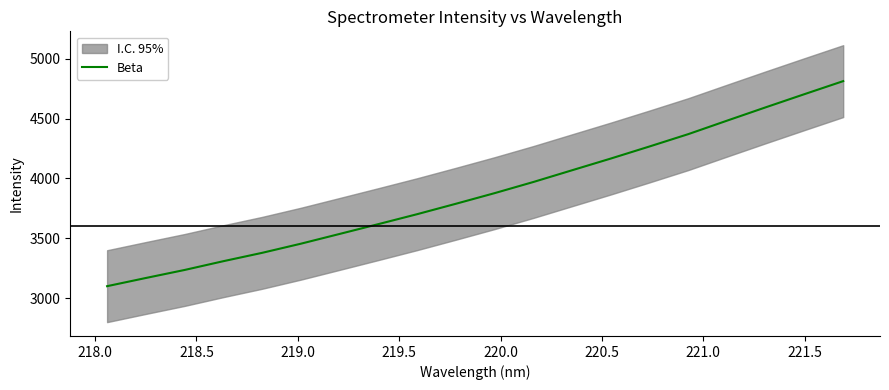

What is the maximum value shown in the chart?

4812.5